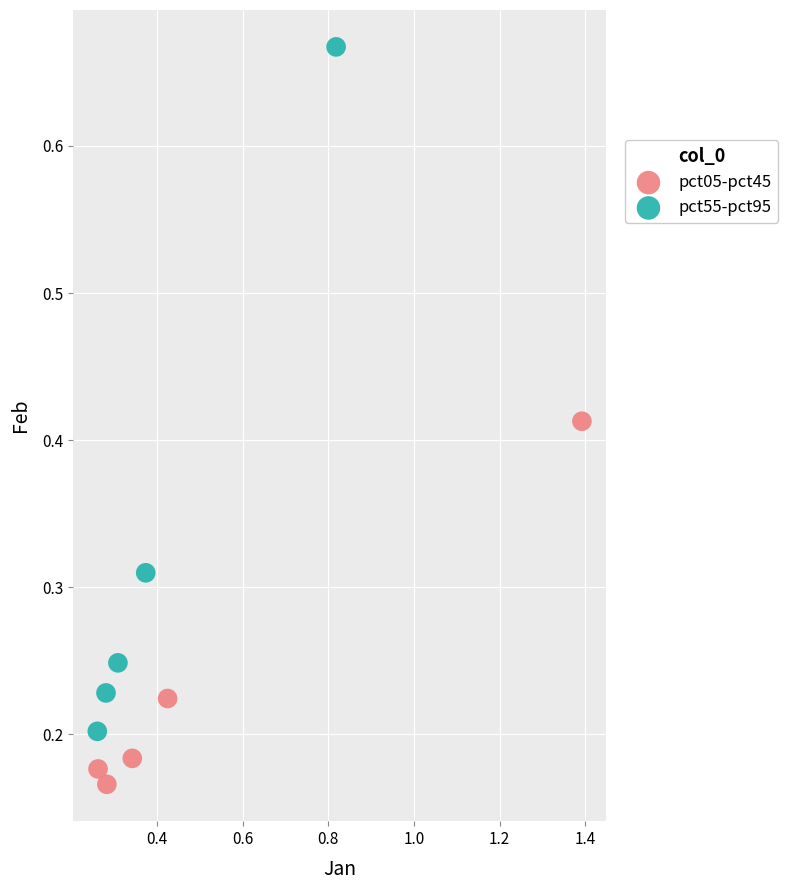

Which series reaches the minimum Y coordinate?

pct05-pct45